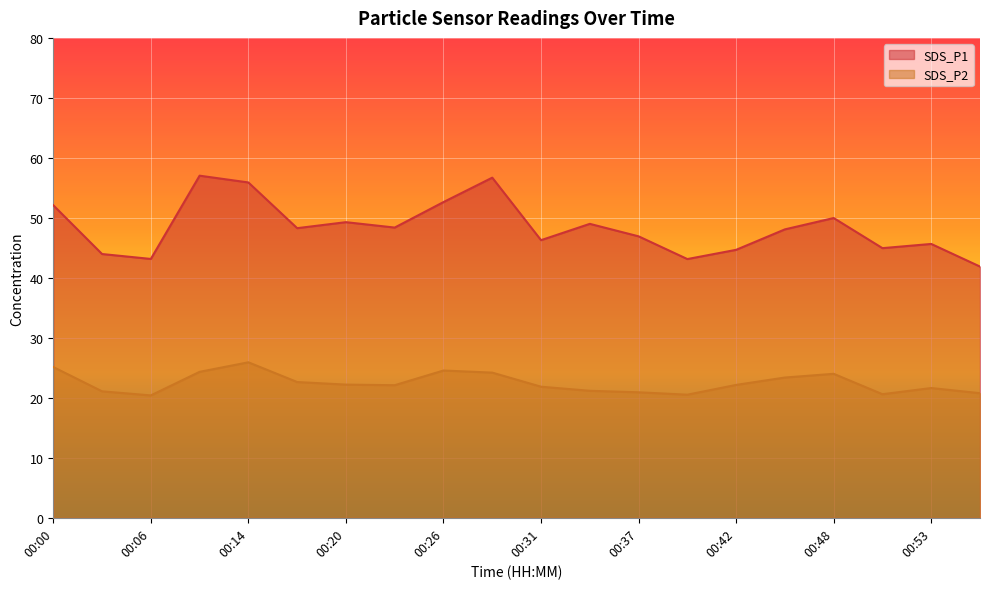

What is the greatest value displayed?

57.0